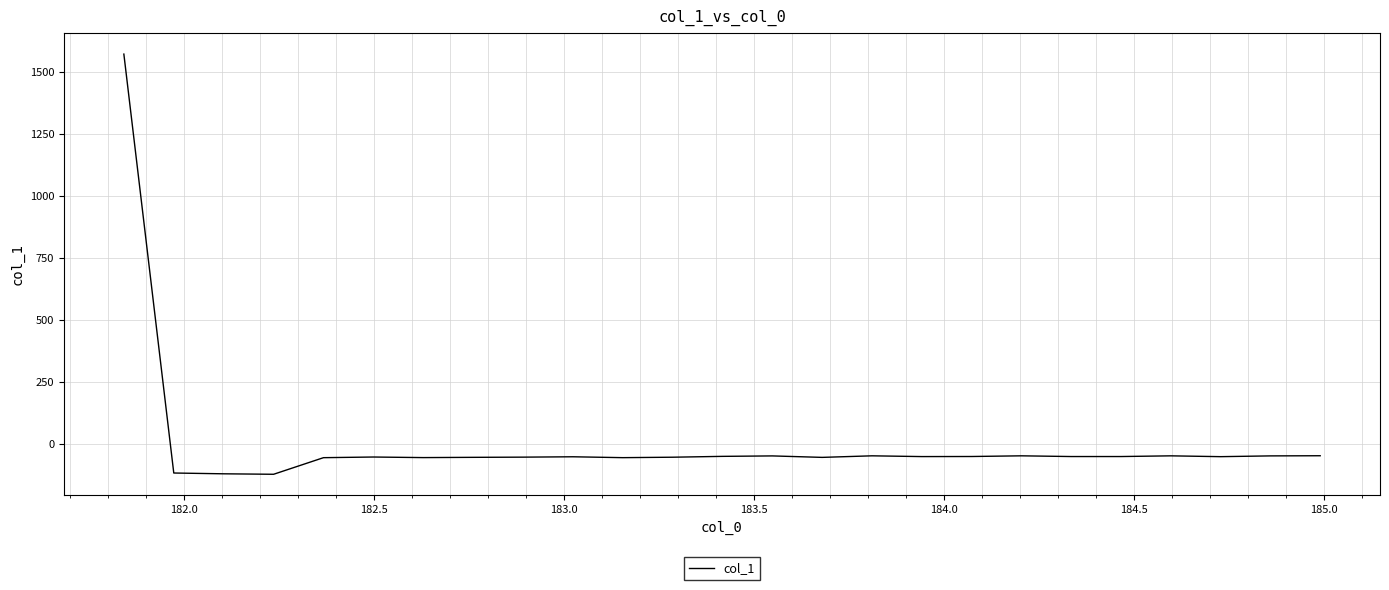

What is the difference between the maximum and minimum values?

1694.7